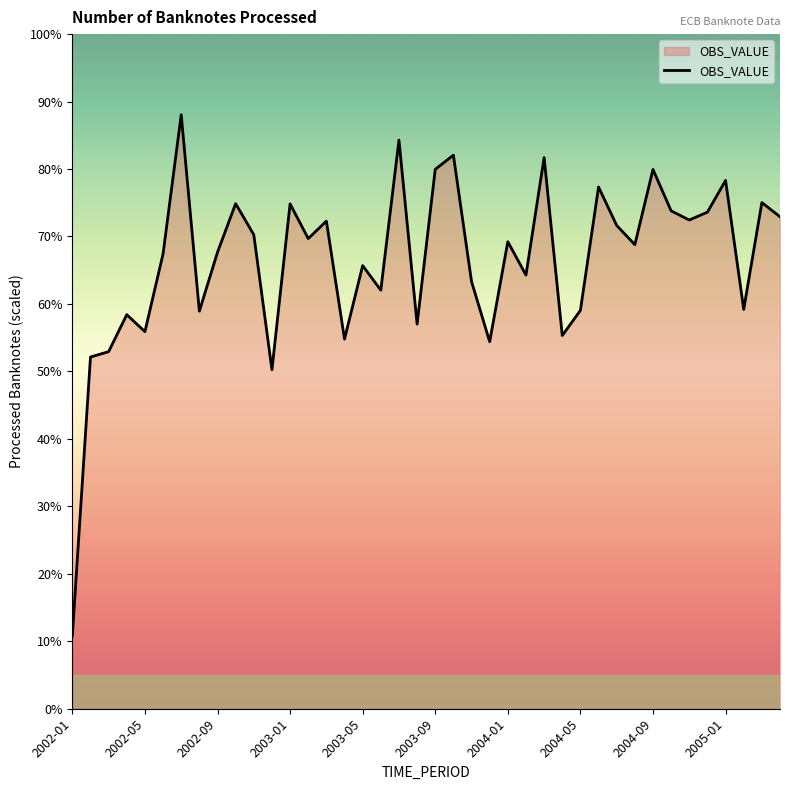

At which label does the data first exceed 6195811?

2004-01